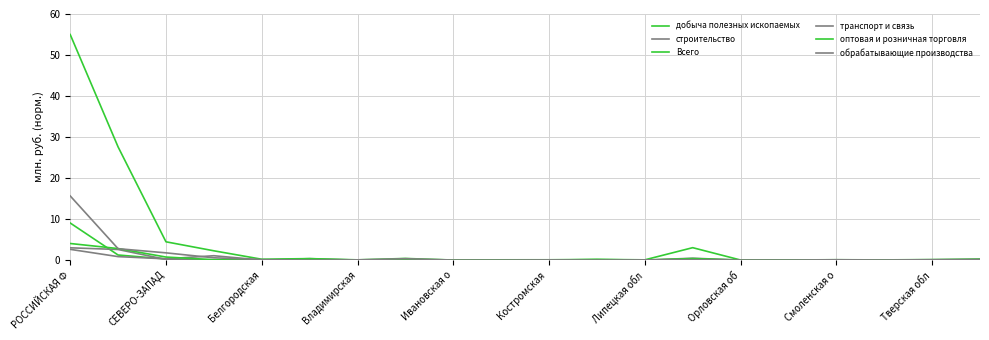

At which category is the sum across all series the highest?

РОССИЙСКАЯ Ф